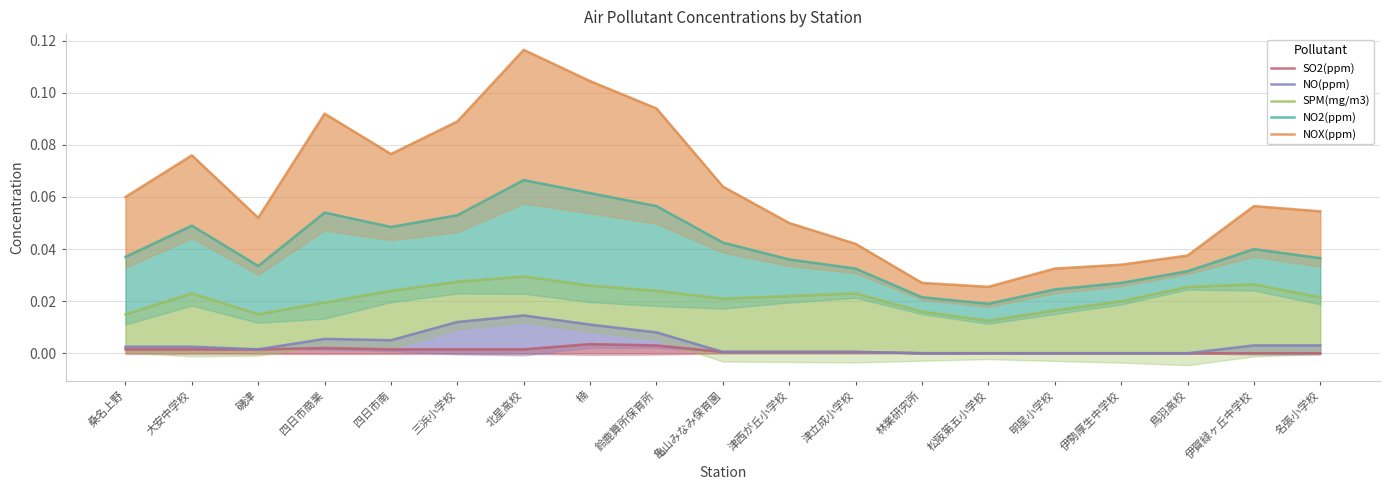

Which series has the largest total across all categories?

NOX(ppm)